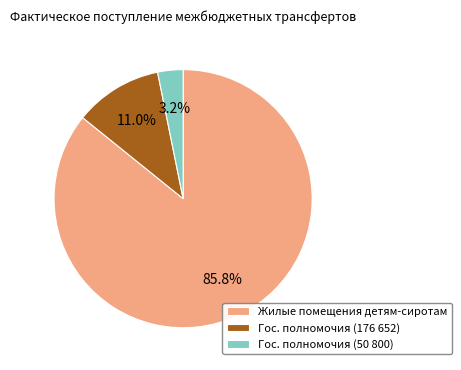

What is the largest slice in the pie chart?

Жилые помещения детям-сиротам